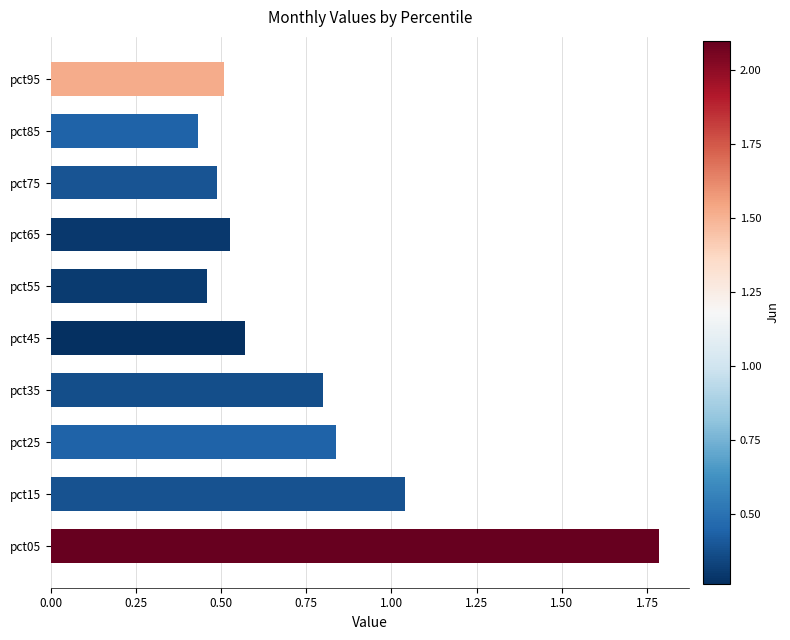

Read the value at pct05.

1.8